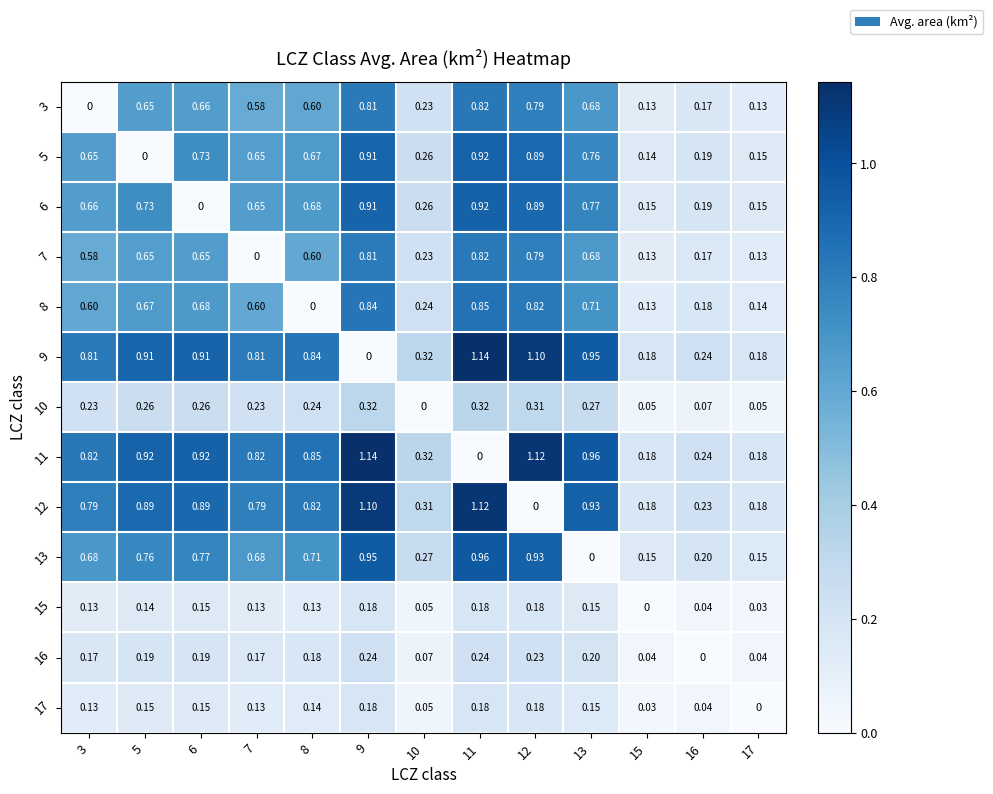

Is the value of 17 at 13 greater than the value of 9 at 9?

Yes